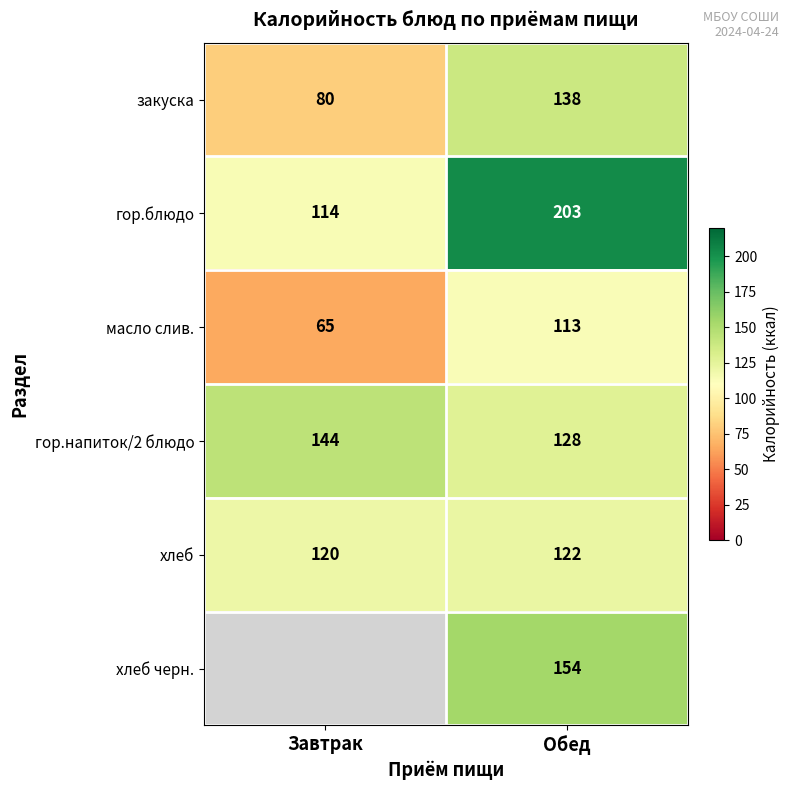

True or false: хлеб черн. has a value of 261.7 at Обед.

False